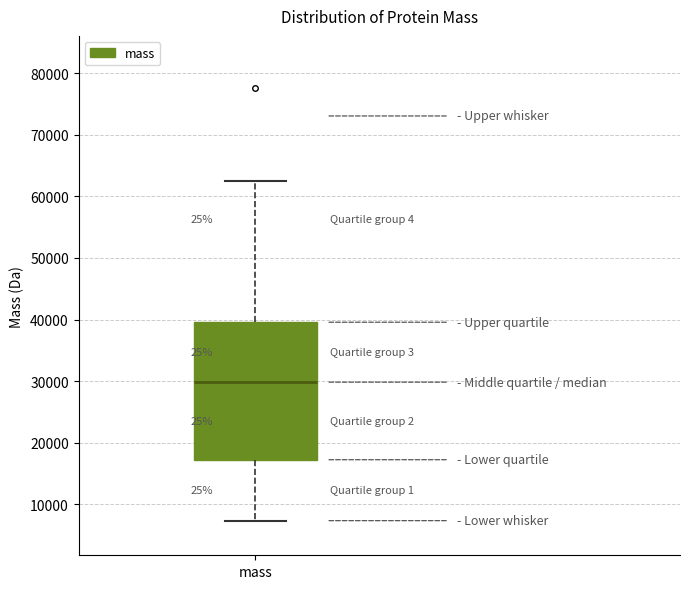

Where is the upper edge of the box for mass on the y-axis? The values are not printed on the chart, so give them approximately, as read against the axis.

40000